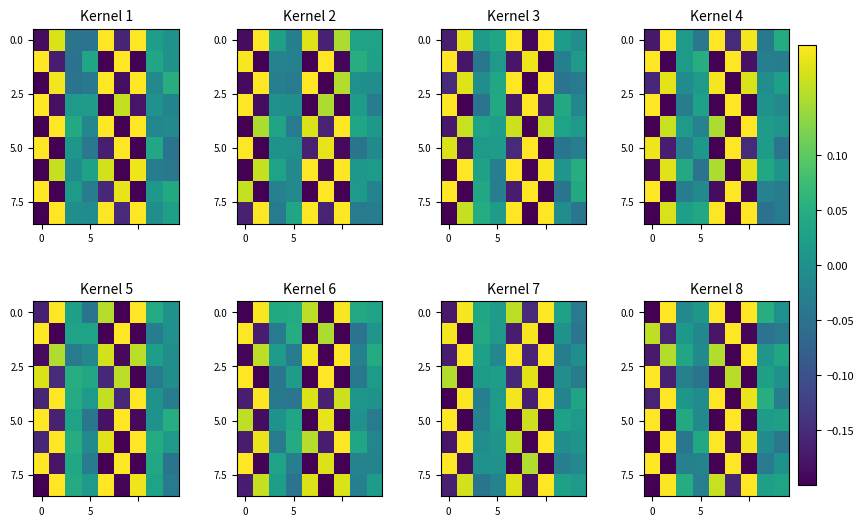

What is the spread (max minus min) of values at 2?

0.1